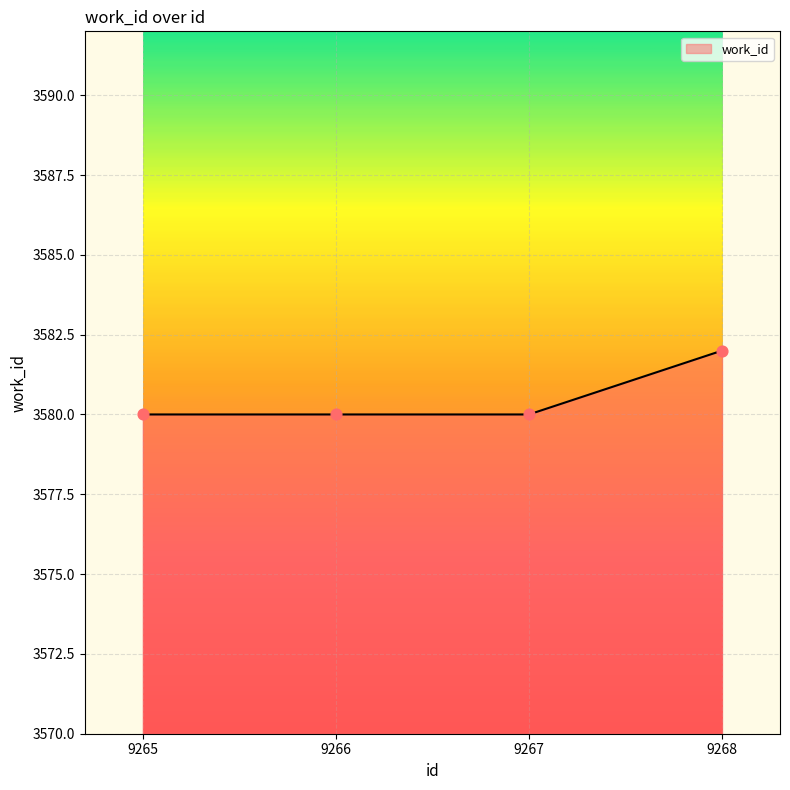

Between 9268 and 9265, which is larger?

9268